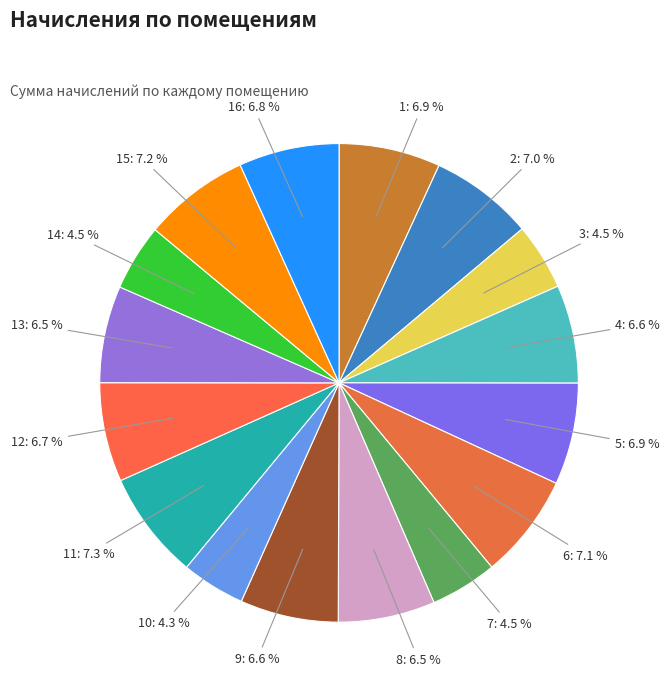

Which category has the biggest portion of the pie?

11